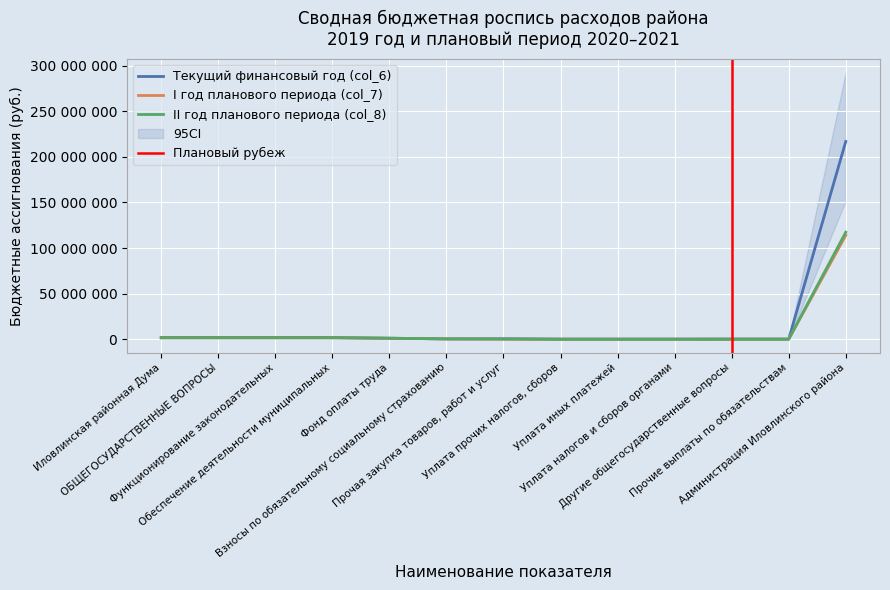

What is the value of the I год планового периода (col_7) point at the 5th from the left?

1015000